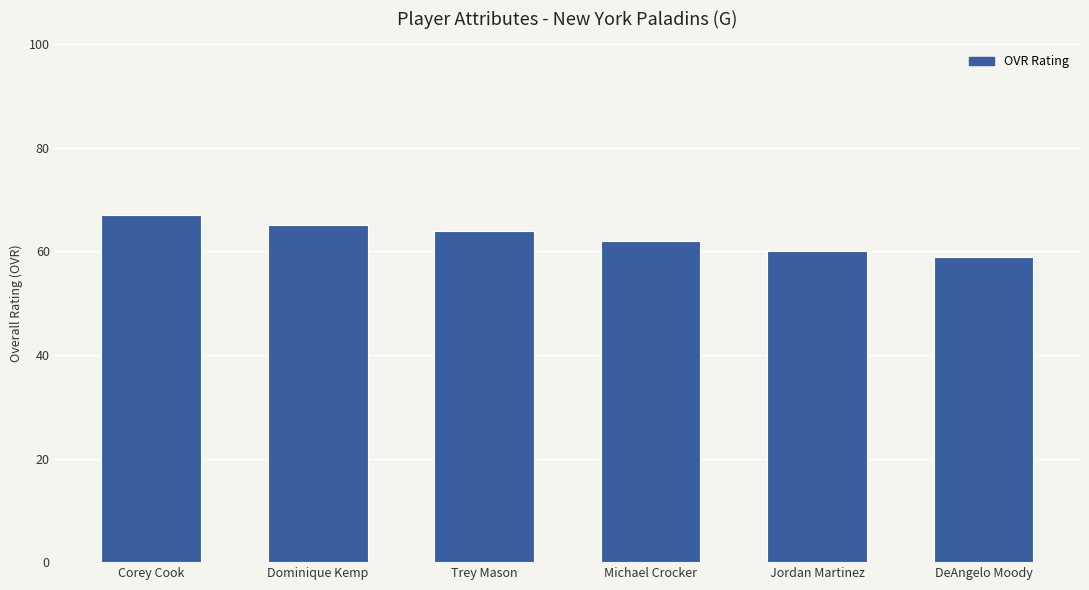

Which label corresponds to the smallest value in the chart?

DeAngelo Moody